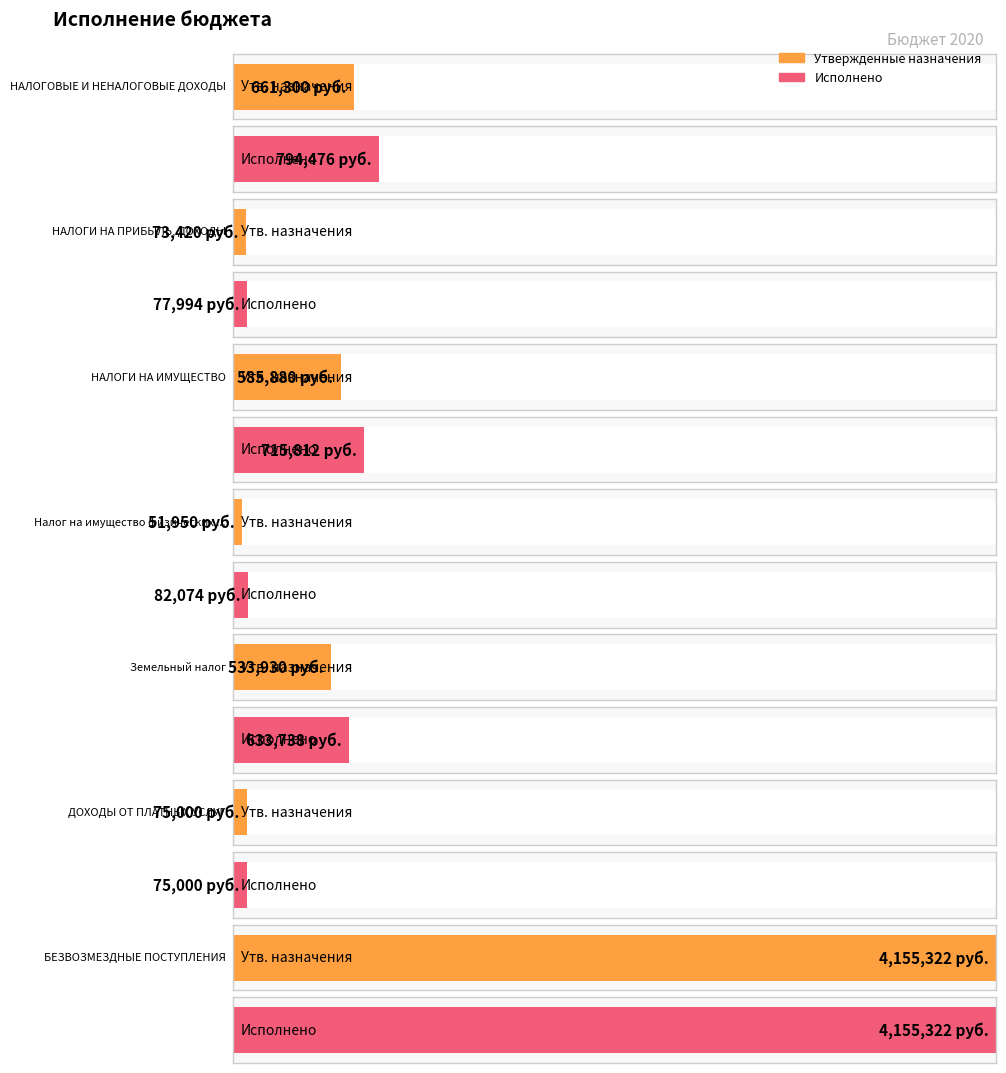

Where is Исполнено nearest to the value 2115161?

НАЛОГОВЫЕ И НЕНАЛОГОВЫЕ ДОХОДЫ